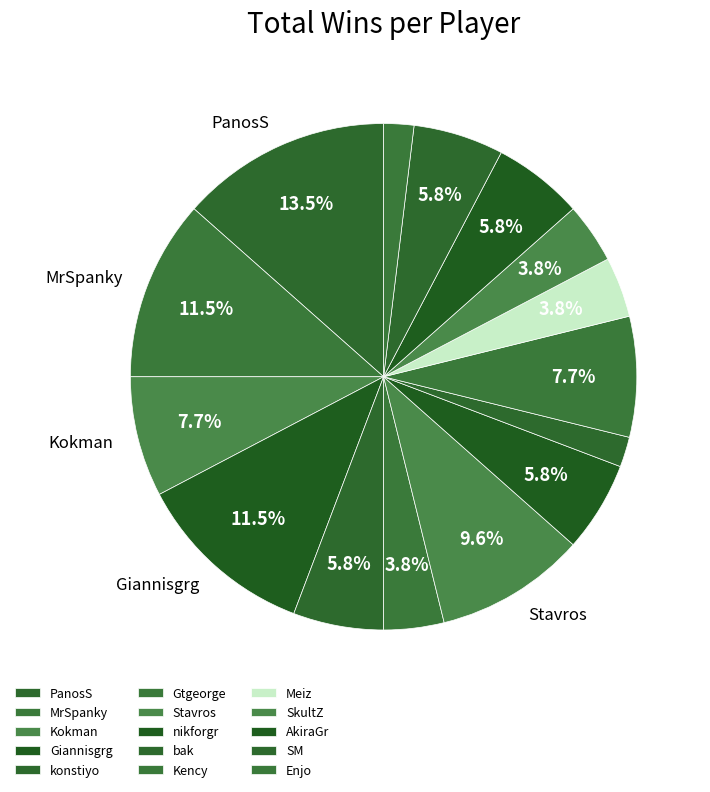

To the nearest percent, what percentage of the pie is Giannisgrg?

12%